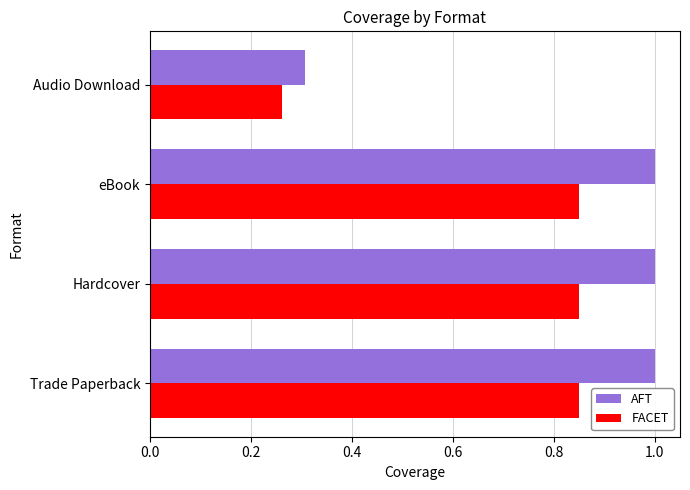

Which series has the largest total across all categories?

AFT